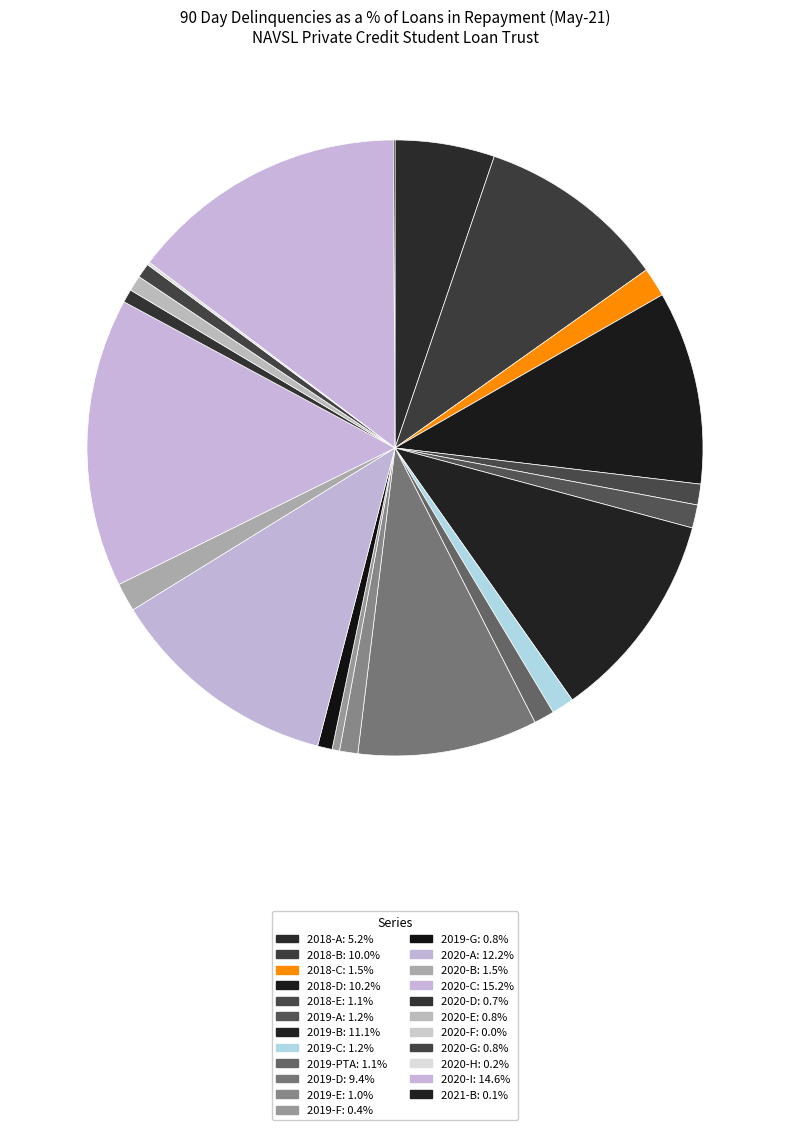

Count the number of slices in the pie.

23